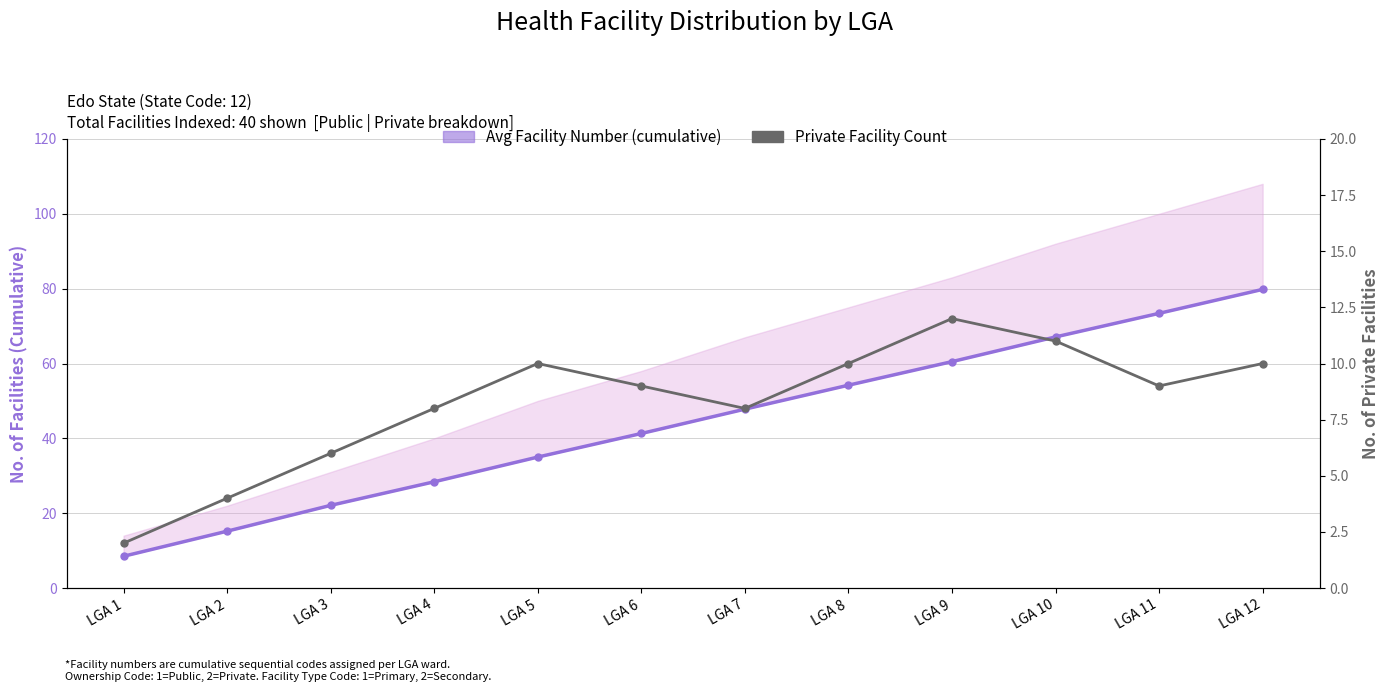

What is the difference between the second highest and second lowest values in the Avg Facility Number (cumulative) series?

58.2